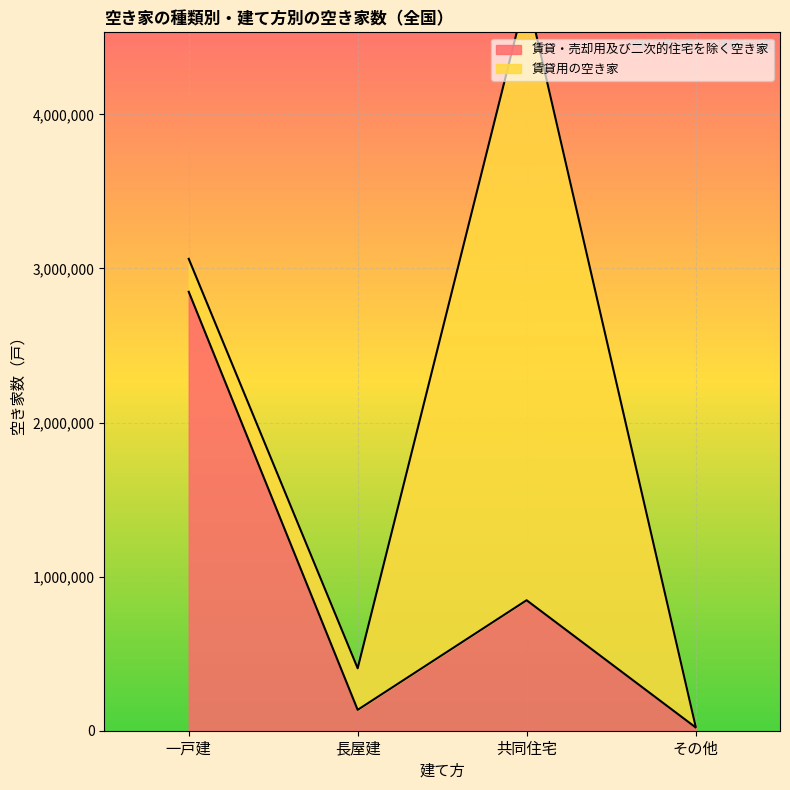

At which category does 賃貸・売却用及び二次的住宅を除く空き家 reach its first local valley?

長屋建